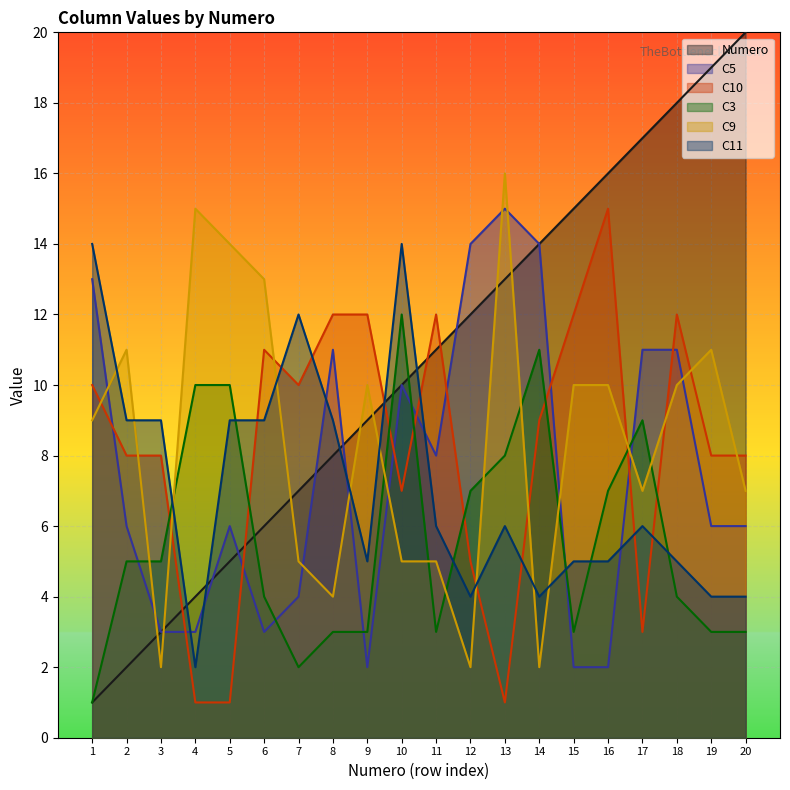

Between which two adjacent categories do C11 and C3 first intersect?

3 and 4